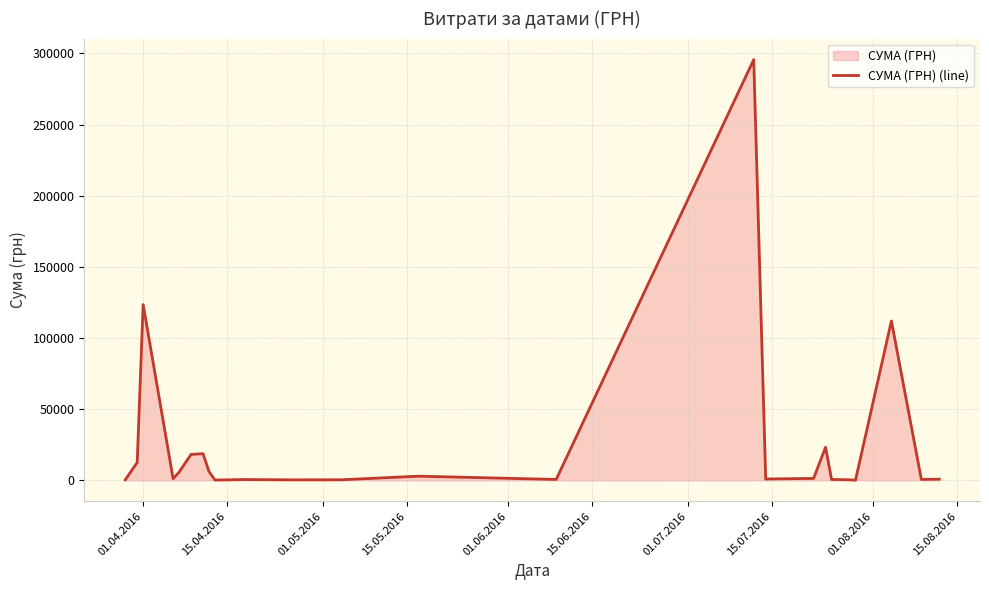

What is the greatest value displayed?

295638.6